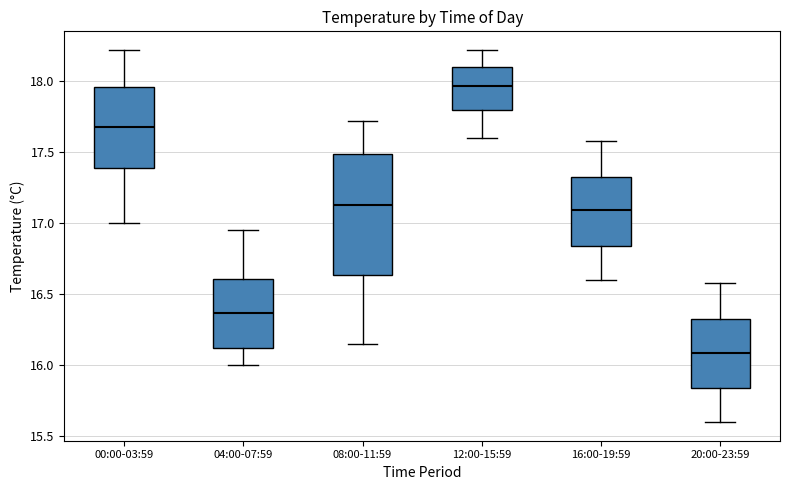

Reading left to right, read every box against the y-axis: the position of its median line, the range the box covers, and the ends of its whiskers. The values are not printed on the chart, so give them approximately, as read against the axis.

00:00-03:59: median 17.70, box 17.40 to 17.95, whiskers 17.00 to 18.20
04:00-07:59: median 16.35, box 16.10 to 16.60, whiskers 16.00 to 16.95
08:00-11:59: median 17.15, box 16.65 to 17.50, whiskers 16.15 to 17.70
12:00-15:59: median 17.95, box 17.80 to 18.10, whiskers 17.60 to 18.20
16:00-19:59: median 17.10, box 16.85 to 17.35, whiskers 16.60 to 17.60
20:00-23:59: median 16.10, box 15.85 to 16.35, whiskers 15.60 to 16.60